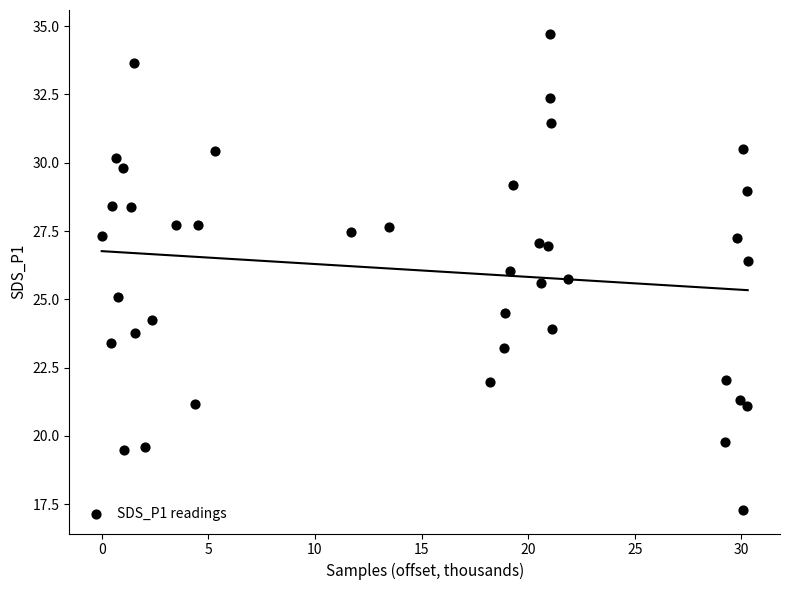

What is the range of Y values (max minus min)?

17.4